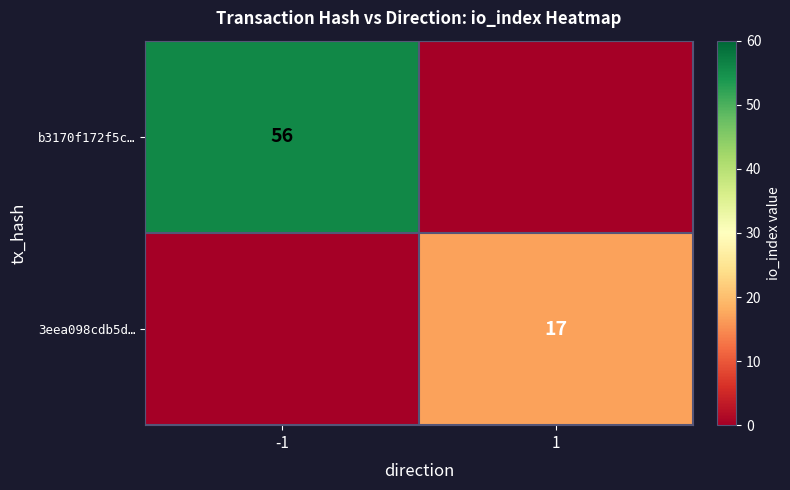

The value of 3eea098cdb5d… at 1 is 17. True or false?

True